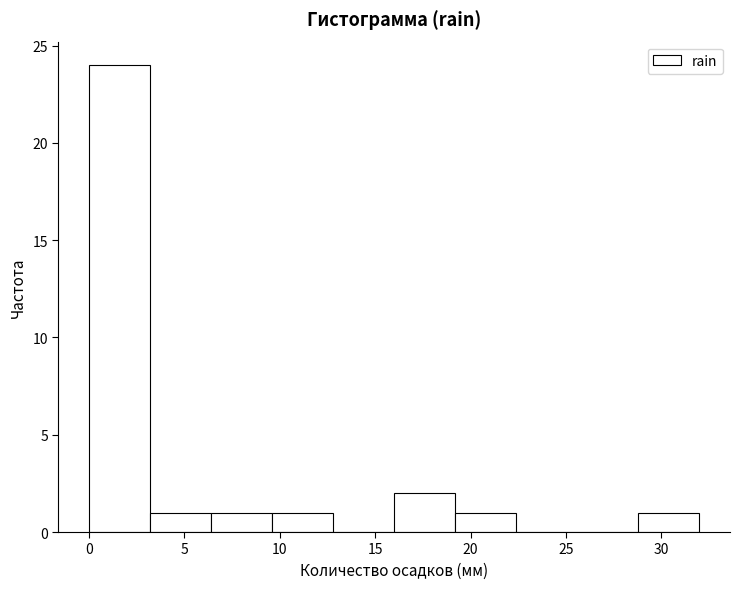

Reading left to right, list every bar in this chart as the range it spans on the x-axis followed by its height. Neither the bar edges nor the heights are printed on the chart, so give them approximately, as read against the axes.

0.0 to 3.2: 24
3.2 to 6.4: 1
6.4 to 9.6: 1
9.6 to 12.8: 1
12.8 to 16.0: 0
16.0 to 19.2: 2
19.2 to 22.4: 1
22.4 to 25.6: 0
25.6 to 28.8: 0
28.8 to 32.0: 1